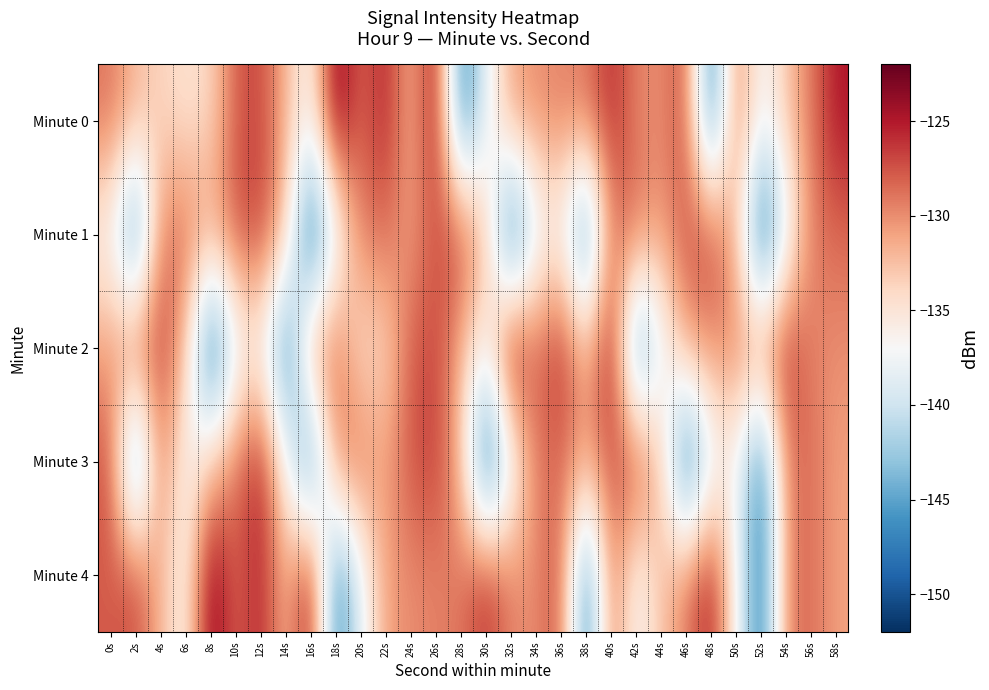

Between 28s and 14s, which is larger?

14s